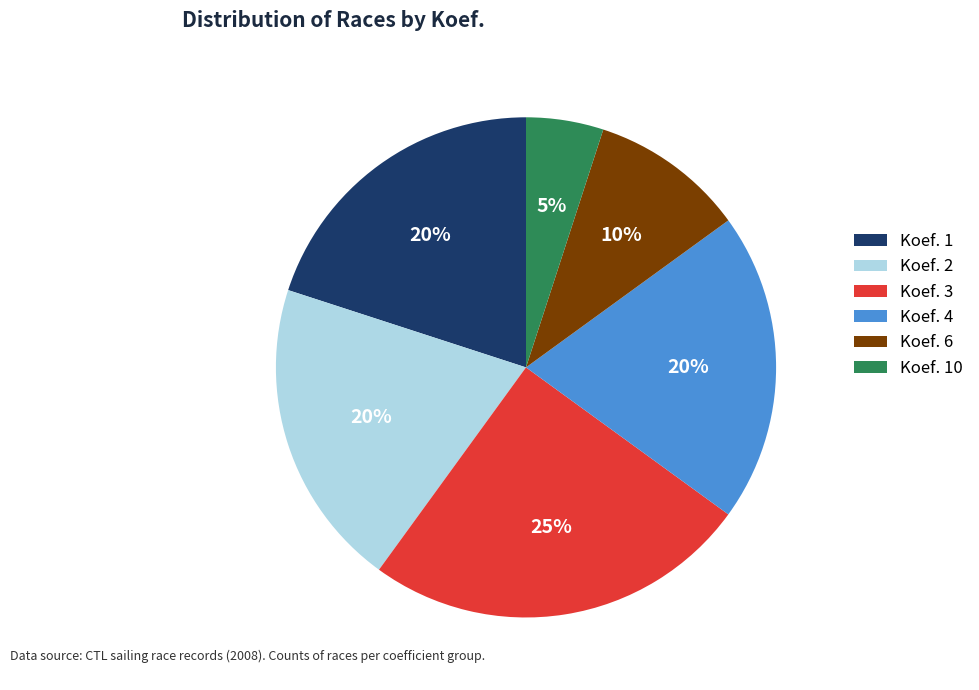

To the nearest percent, what is the combined percentage of Koef. 1 and Koef. 6?

30%